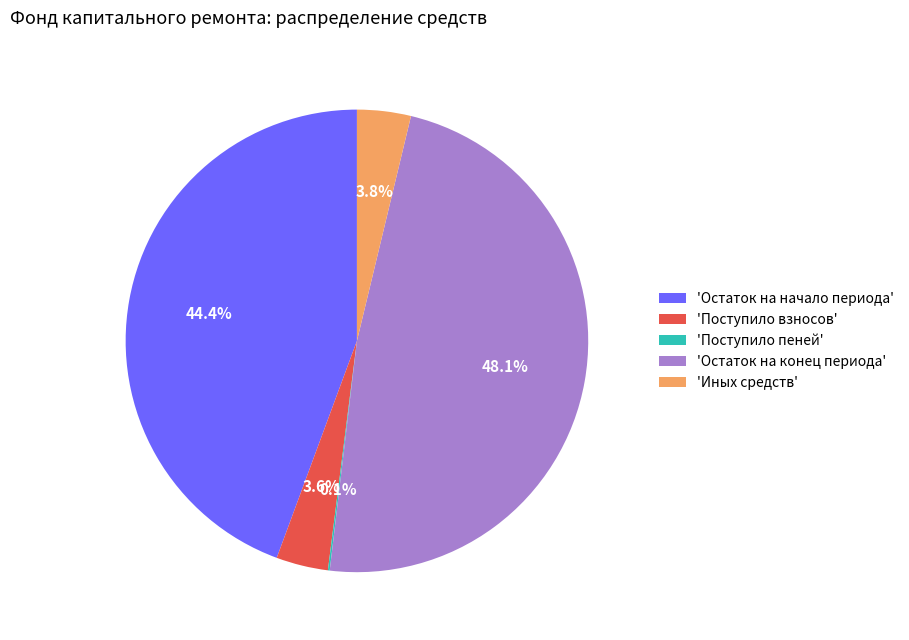

Which has a higher value, 'Остаток на начало периода' or 'Иных средств'?

'Остаток на начало периода'